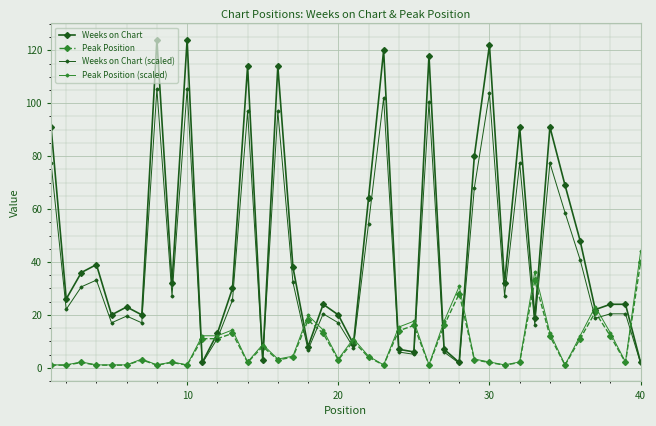

What is the difference between the second highest and minimum values in the Peak Position (scaled) series?

35.2